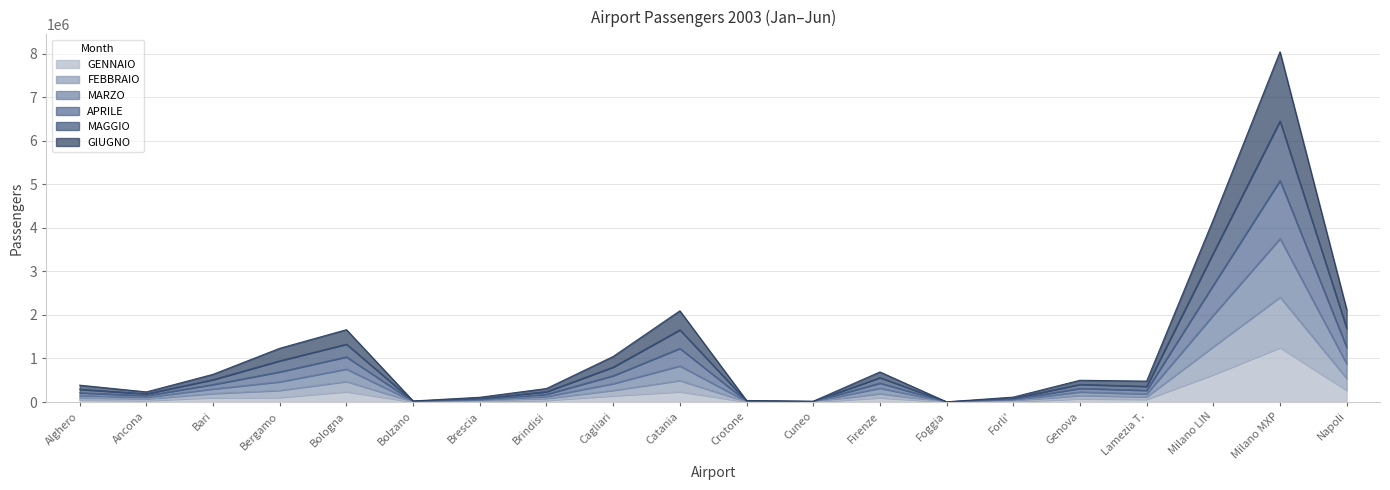

At Brescia, list the series in order from largest to smallest.

APRILE, MAGGIO, MARZO, FEBBRAIO, GIUGNO, GENNAIO